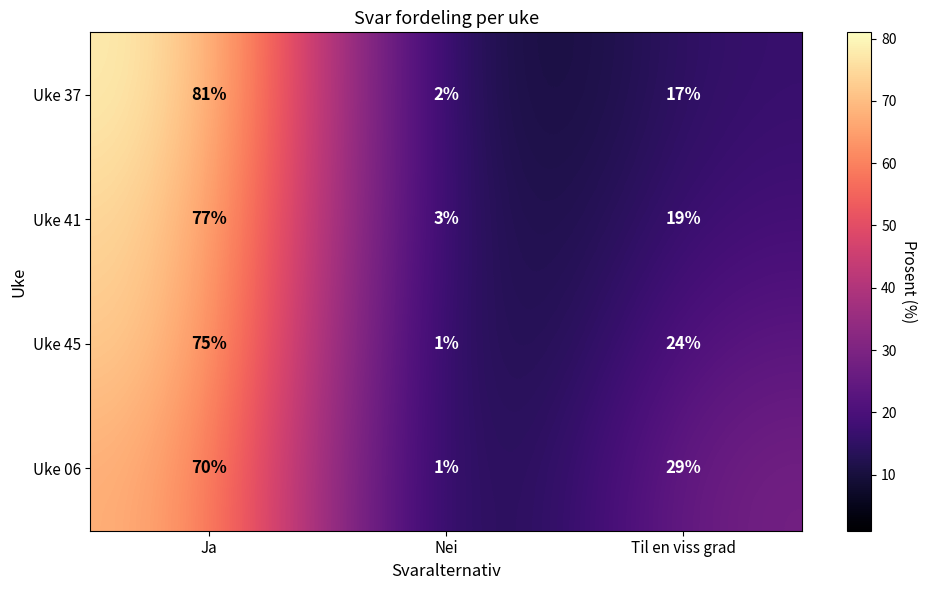

The Uke 06 series shows 29 at Til en viss grad. True or false?

True